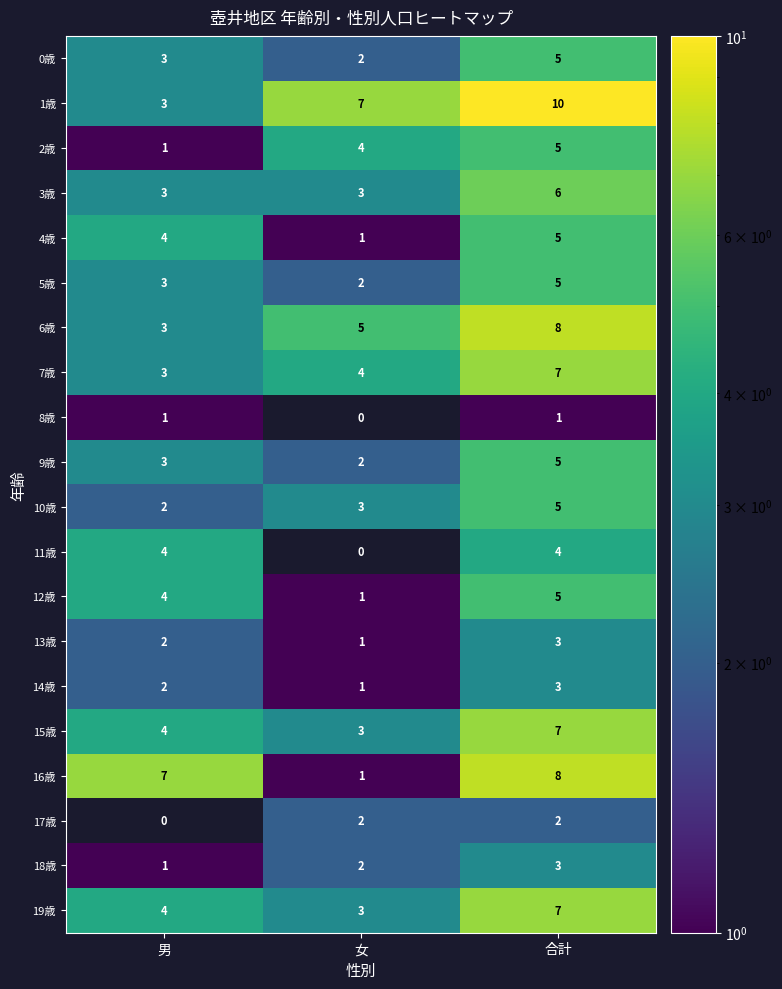

Is the value of 4歳 at 男 greater than the value of 6歳 at 合計?

No